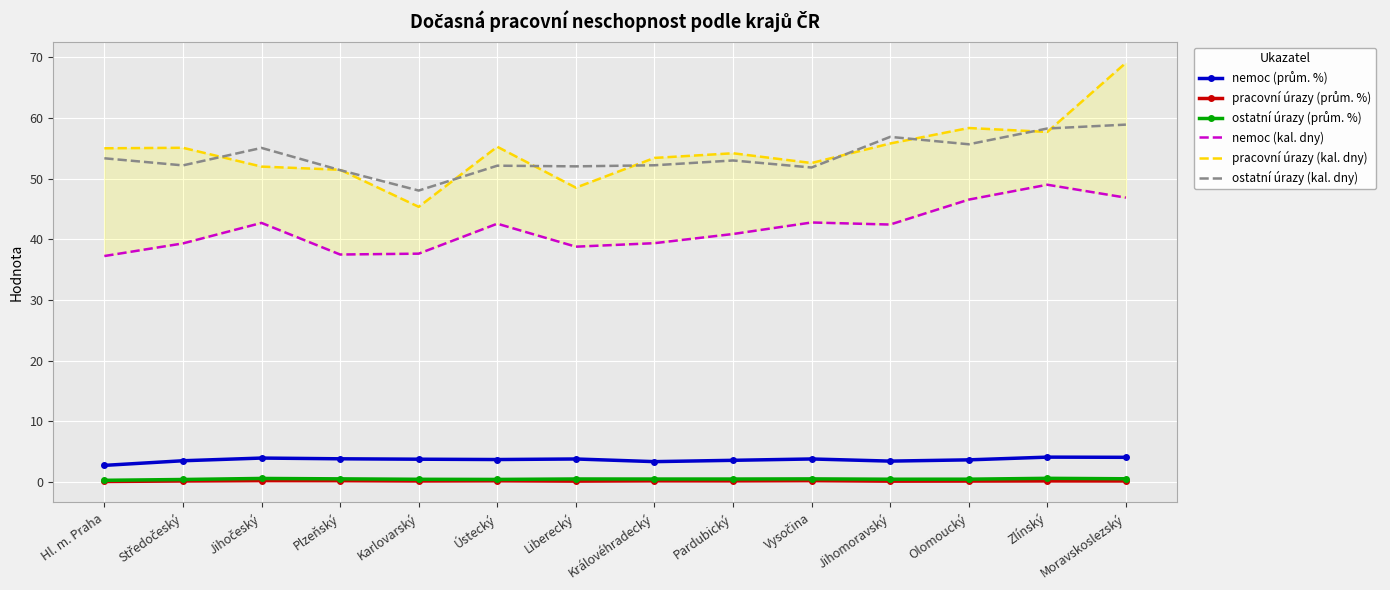

What is the difference between the highest and lowest values at Olomoucký?

58.2